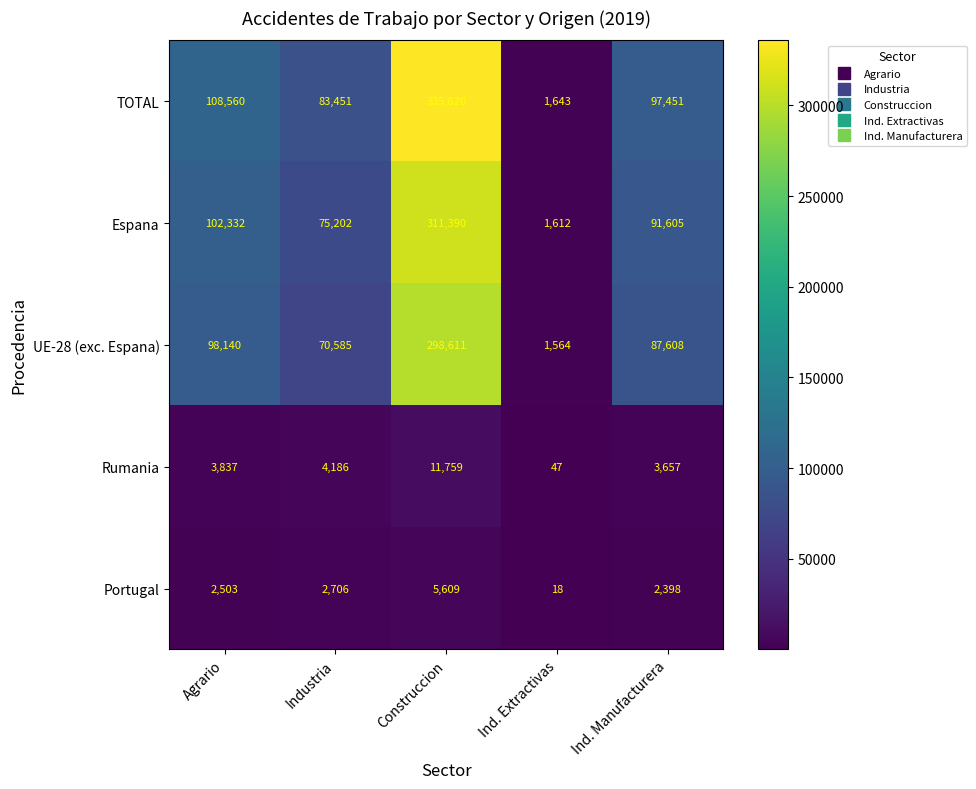

What is the sum of all Portugal values?

13234